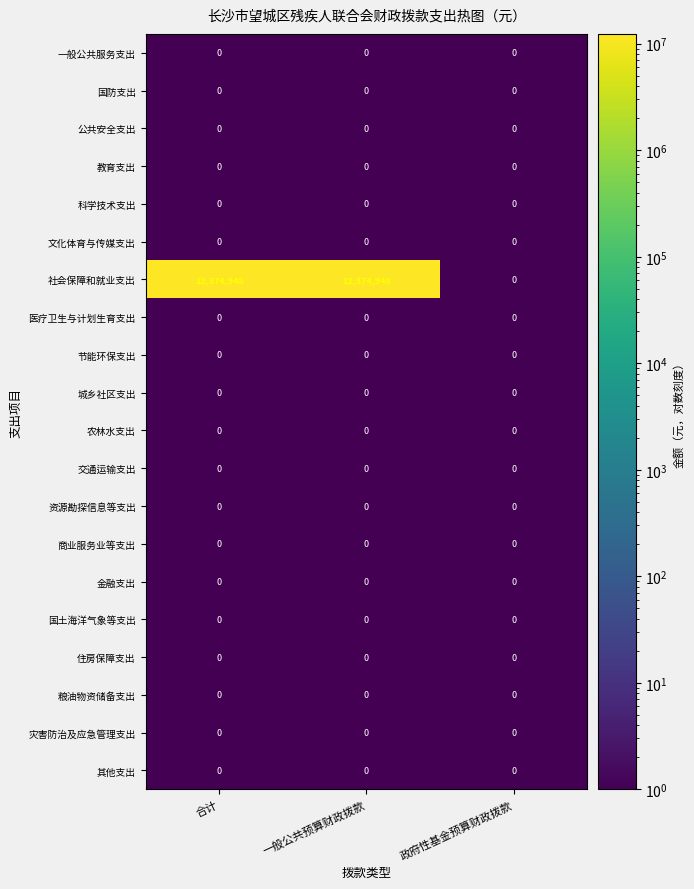

What is the difference between the 社会保障和就业支出 values at 合计 and 政府性基金预算财政拨款?

12374948